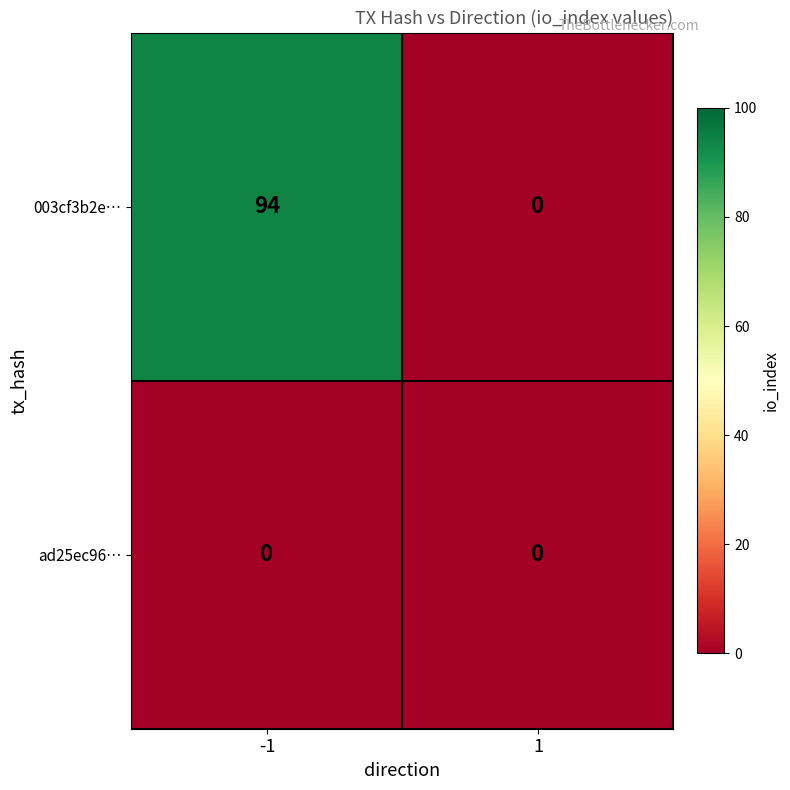

What is the difference between the maximum and minimum values in the 003cf3b2e… series?

94